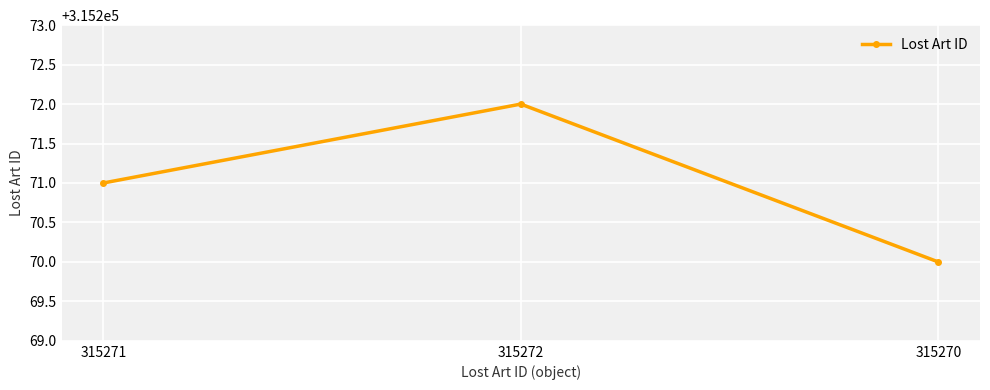

List the labels in order of value, largest first.

315272, 315271, 315270